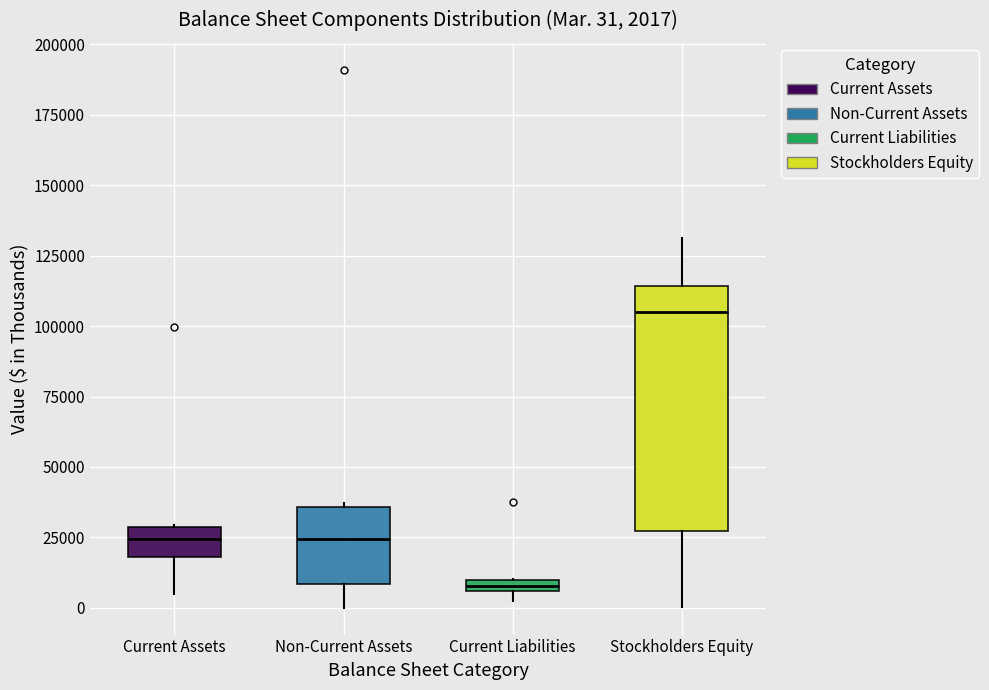

Comparing the boxes themselves (not the whiskers), which one is the tallest?

Stockholders Equity